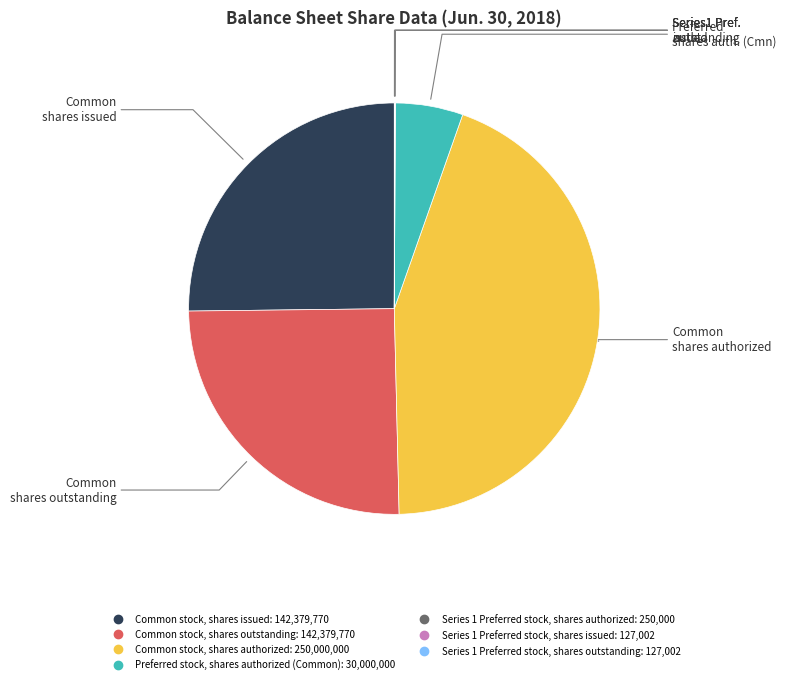

Is Preferred stock, shares authorized (Common) the majority of the pie?

No